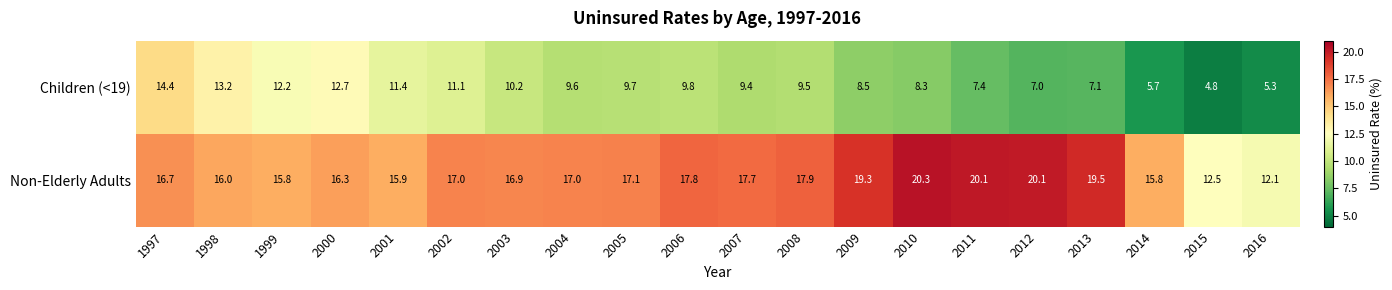

True or false: Non-Elderly Adults has a value of 26.7 at 1997.

False